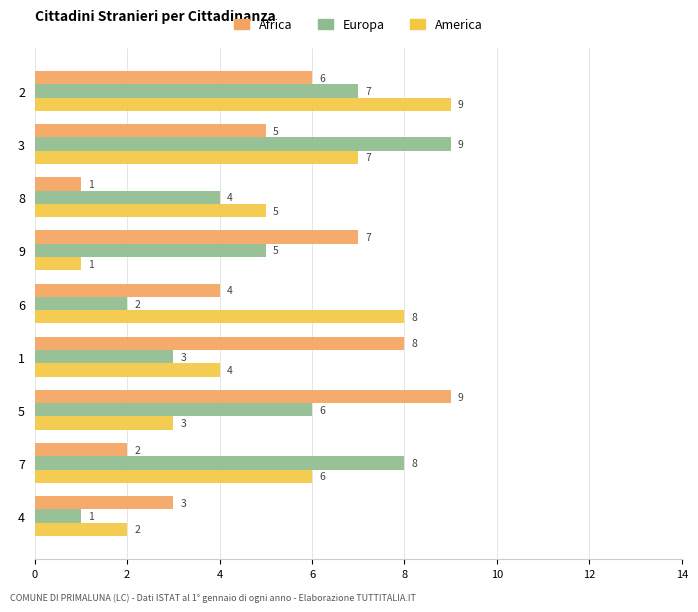

What is the maximum value for America?

9